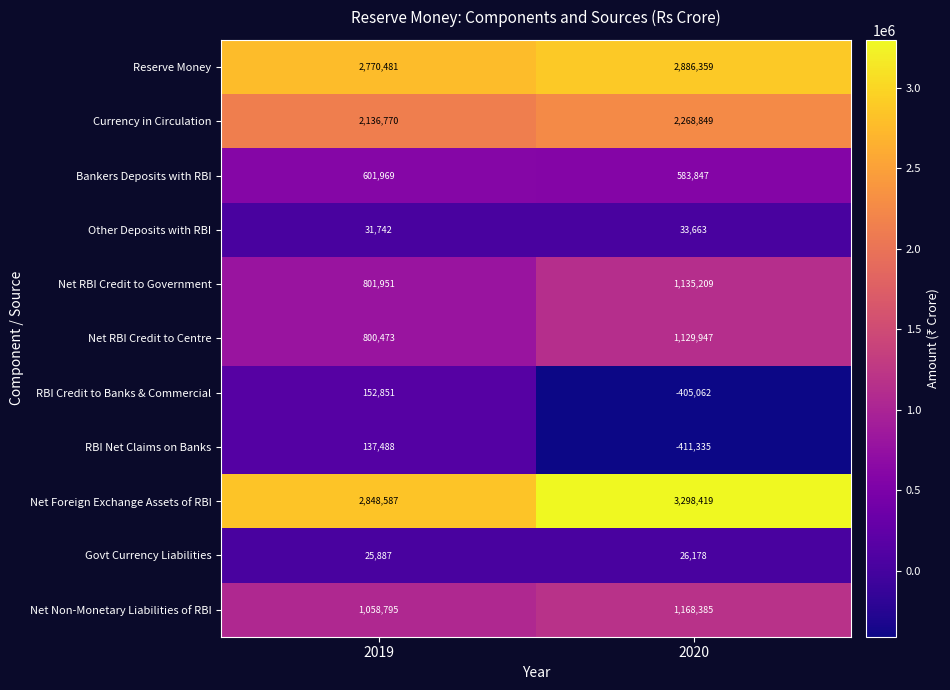

At how many categories does at least one series exceed 1598757?

2